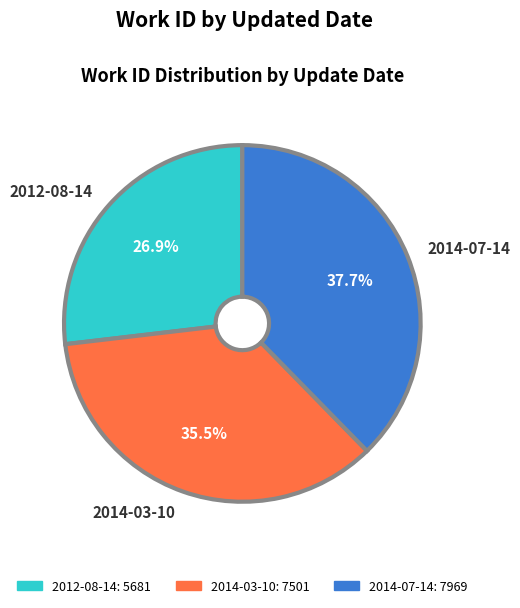

Which slice is the smallest?

2012-08-14